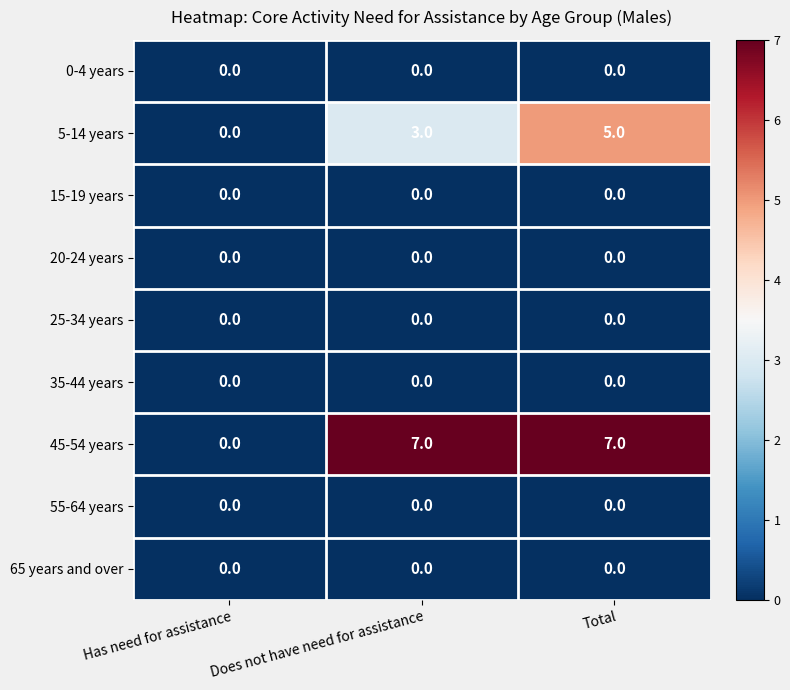

Which series changed the most between Has need for assistance and Total?

45-54 years